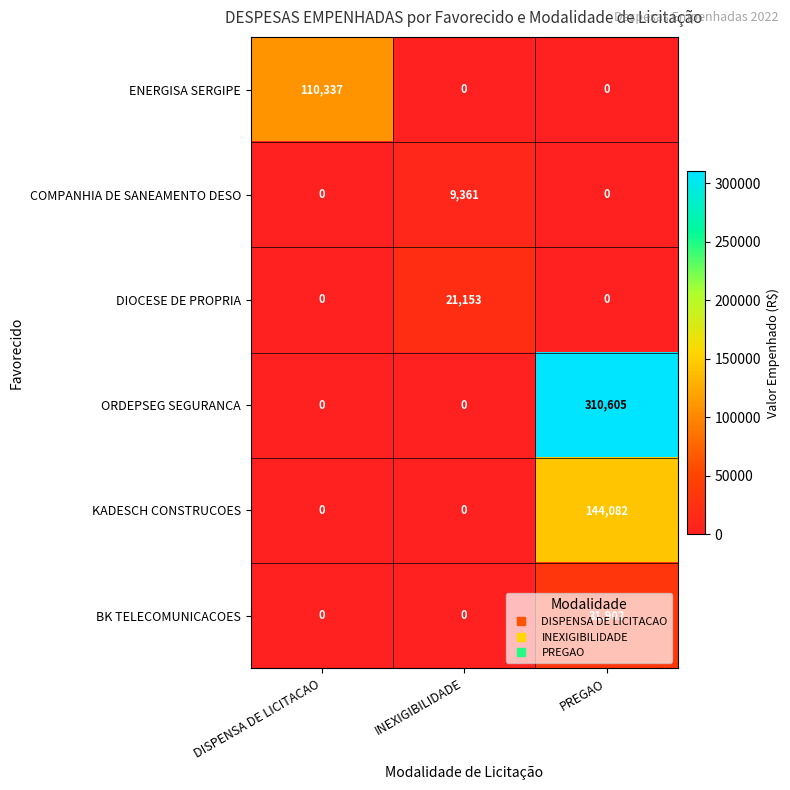

Which series has the widest spread of values?

ORDEPSEG SEGURANCA